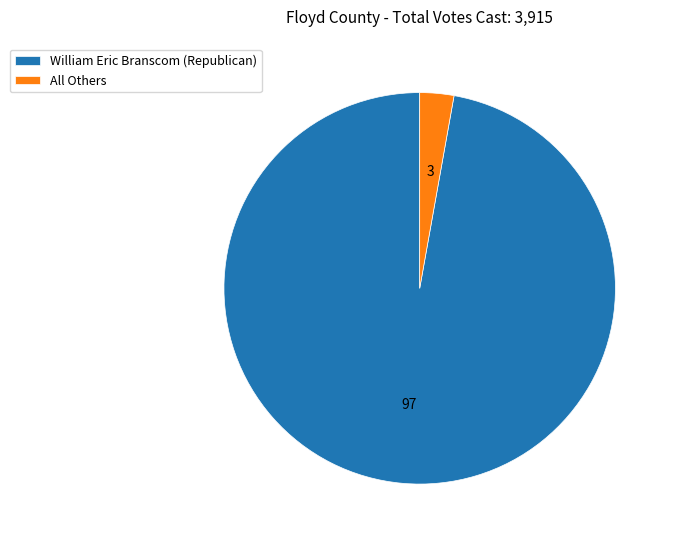

Is the sum of All Others and William Eric Branscom (Republican) greater than half?

Yes